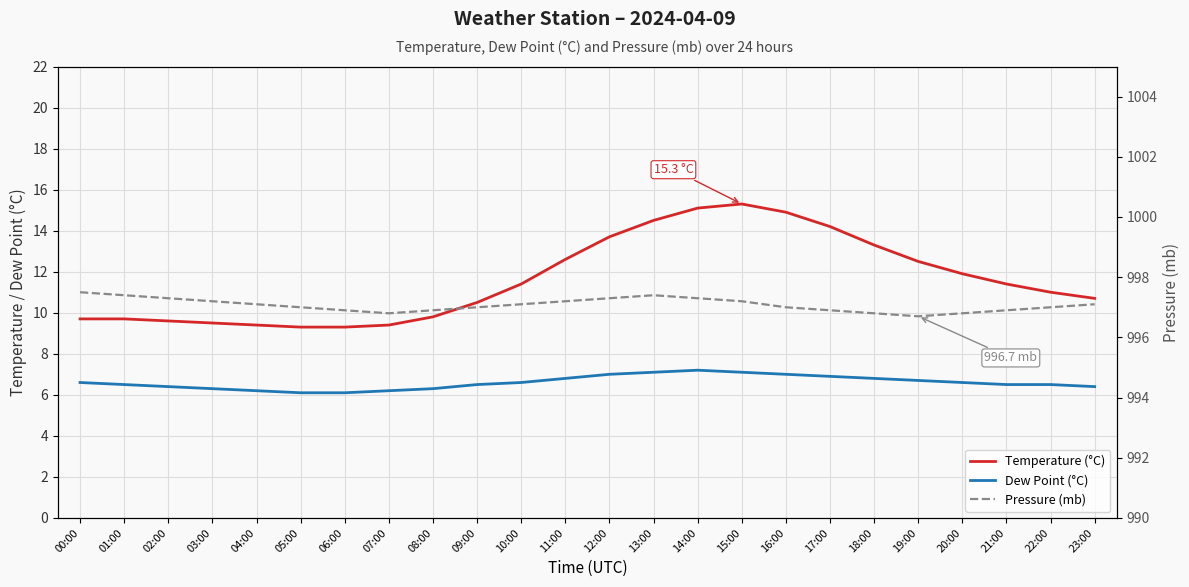

Is this an area chart (filled region under the line)?

No